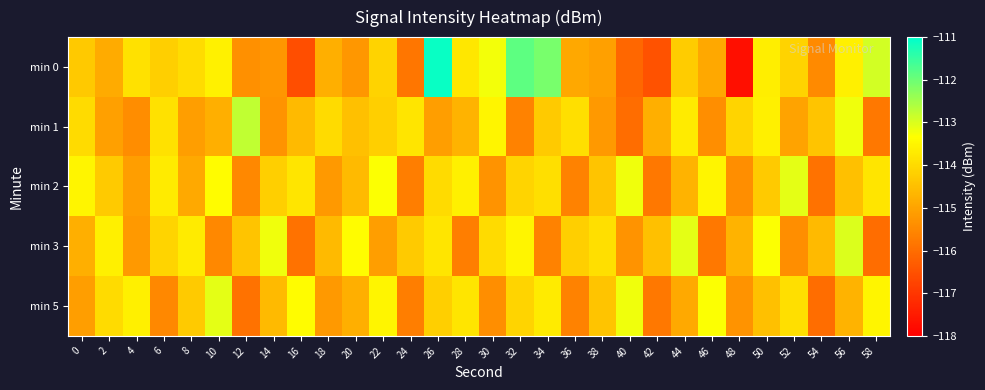

List the series in order of their overall mean, lowest first.

min 1, min 5, min 3, min 0, min 2